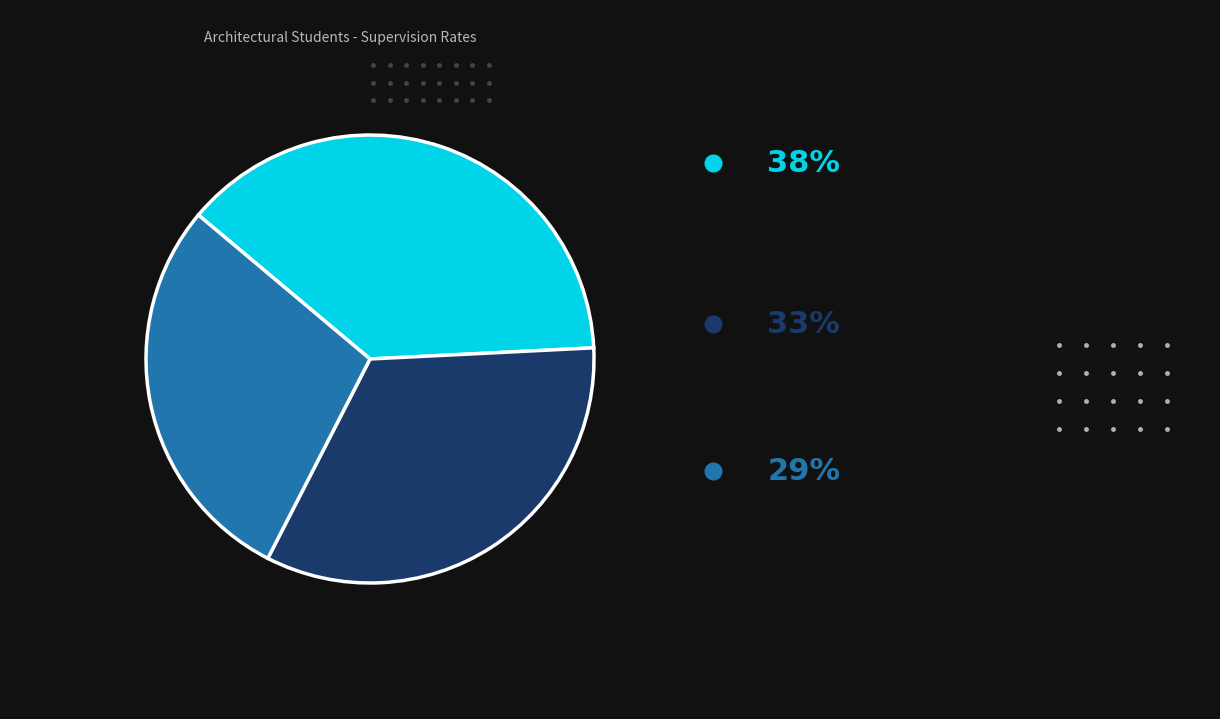

Is there a majority slice in this chart?

No